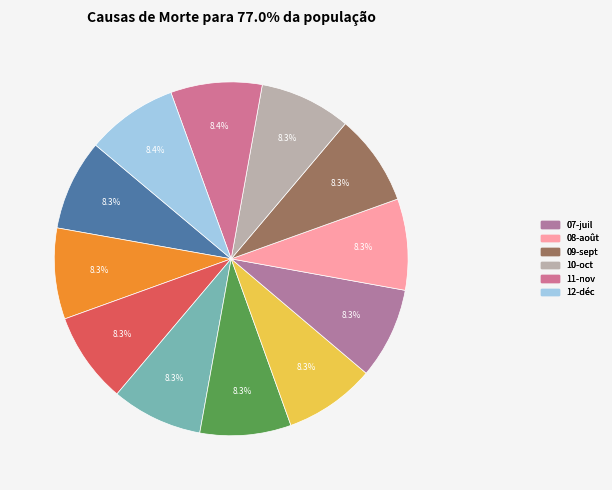

How many slices are in this pie chart?

12